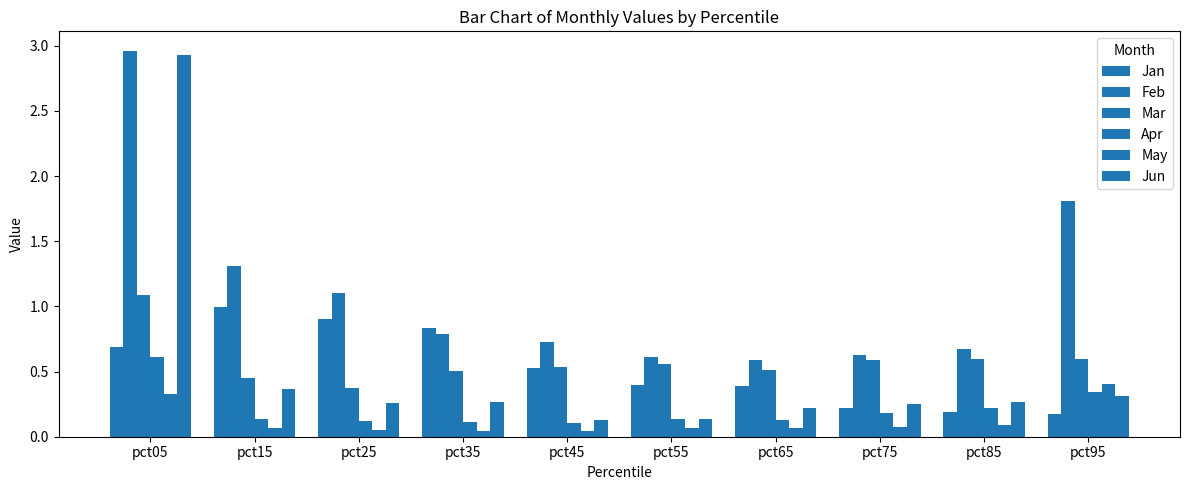

How many May values are between 0 and 1?

10